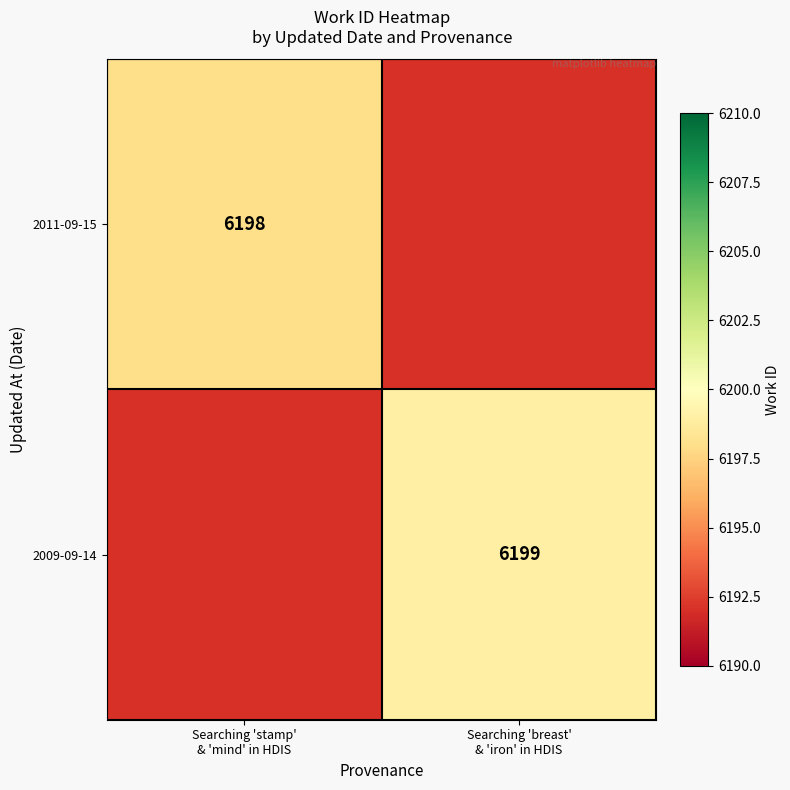

The value of 2011-09-15 at Searching 'stamp' & 'mind' in HDIS is 6198.0. True or false?

True